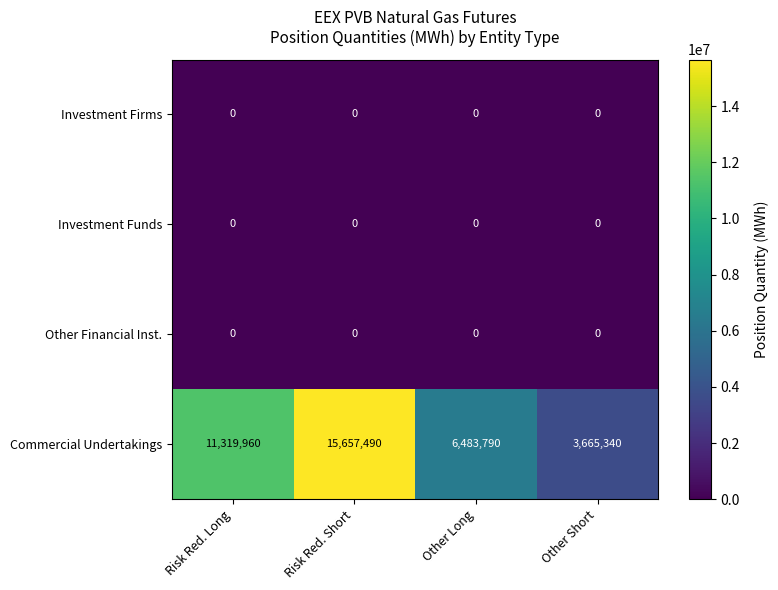

Which series has the largest range (max minus min)?

Commercial Undertakings